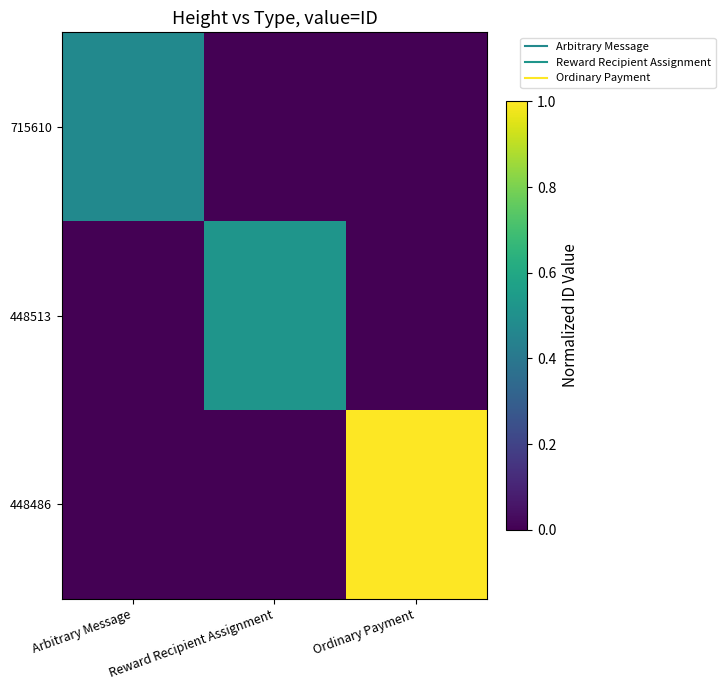

Rank the series at Ordinary Payment from highest to lowest value.

448486, 715610, 448513